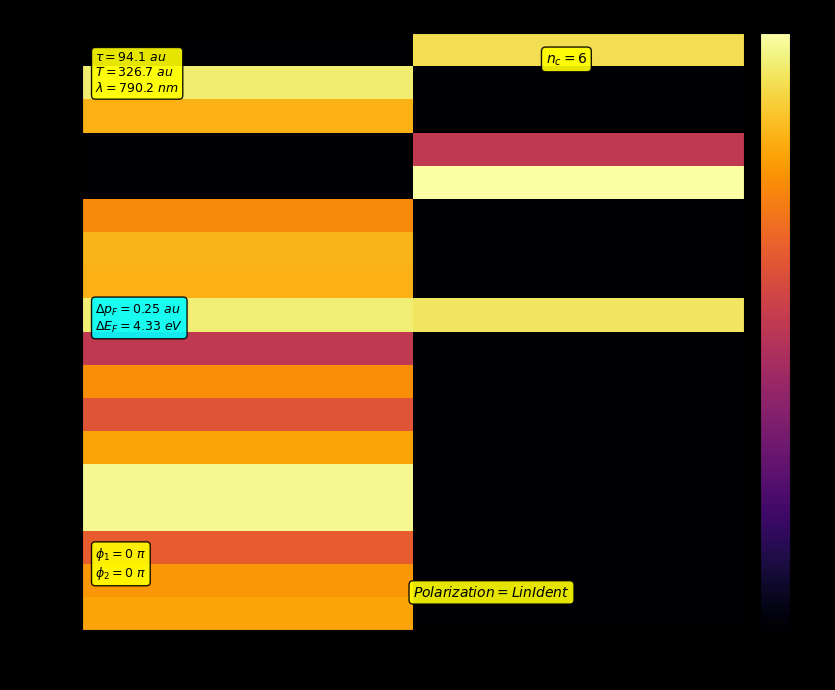

What is the total value across all series at true?

1793.2